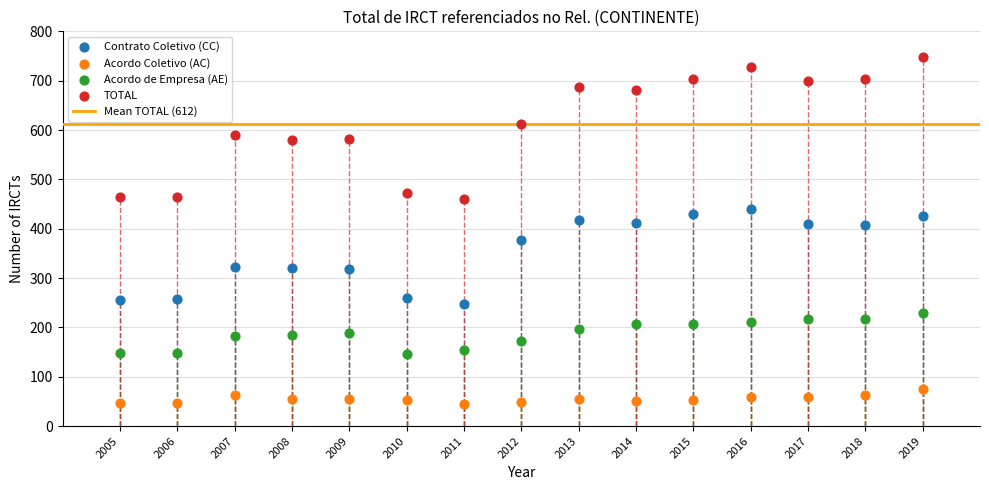

Across all data points, what is the range of Y values (max minus min)?

702